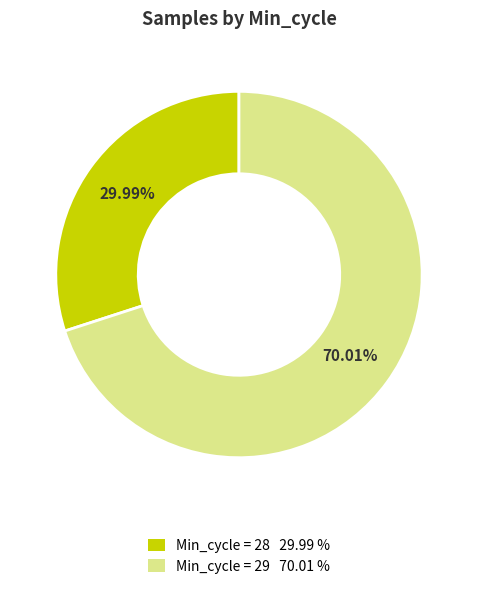

Which category has the biggest portion of the pie?

Min_cycle = 29 70.01 %